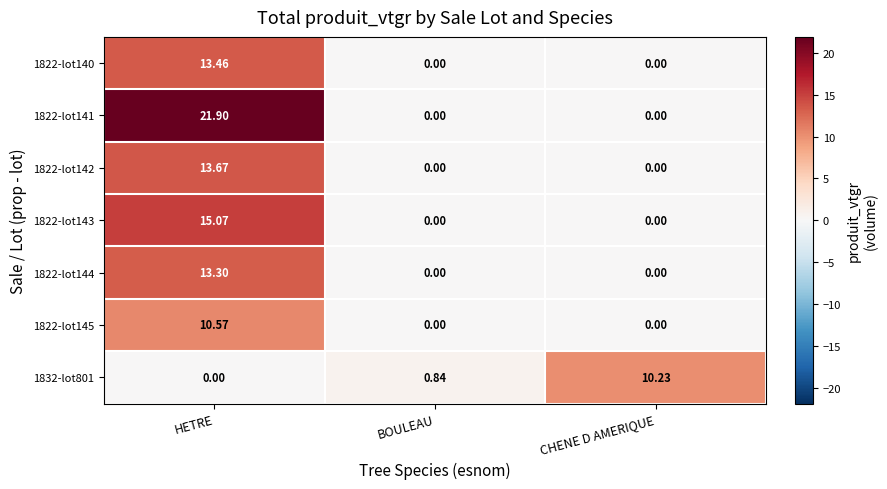

At which category is the sum across all series the highest?

HETRE